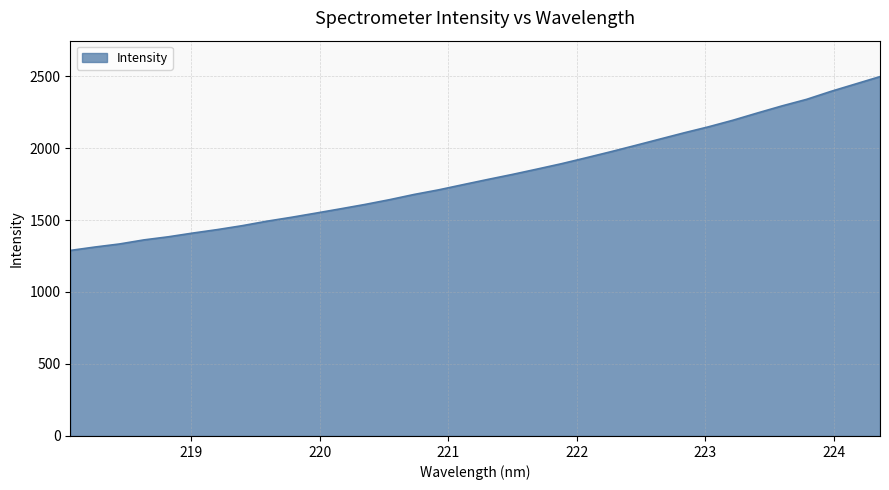

What is the smallest value displayed?

1288.6